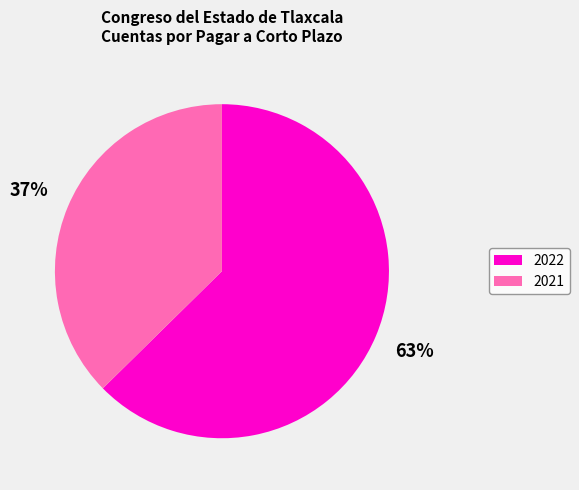

To the nearest percent, what is the average slice percentage?

50%